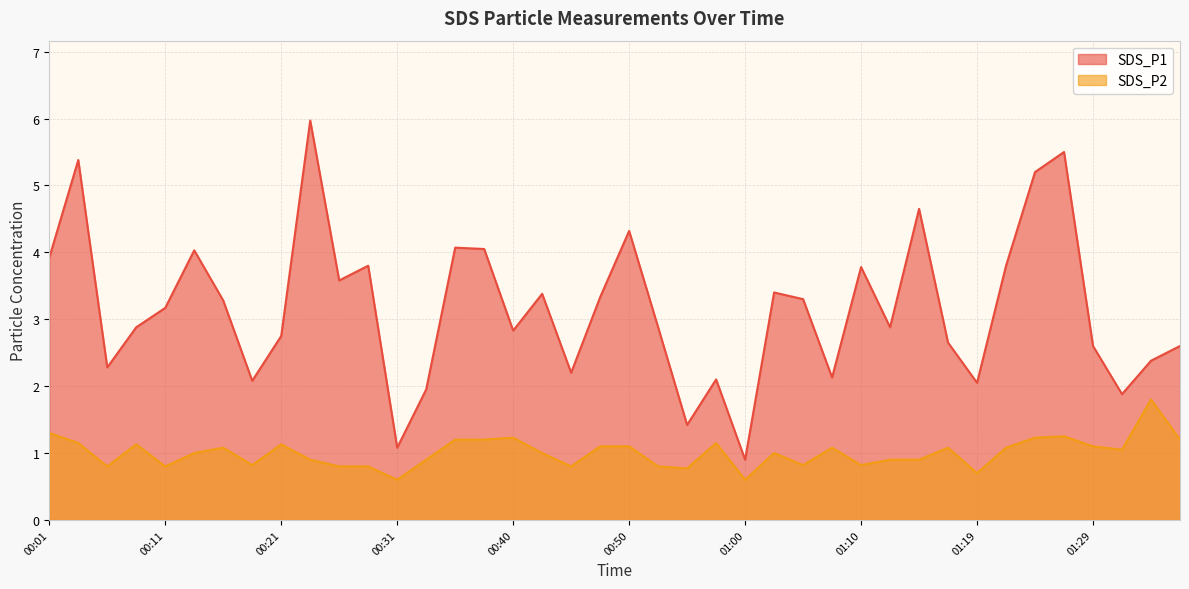

What is the sum of all SDS_P1 values?

126.4